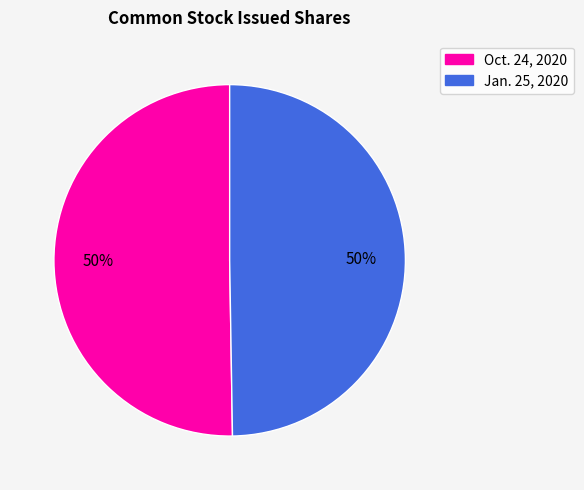

To the nearest percent, what is the average slice percentage?

50%